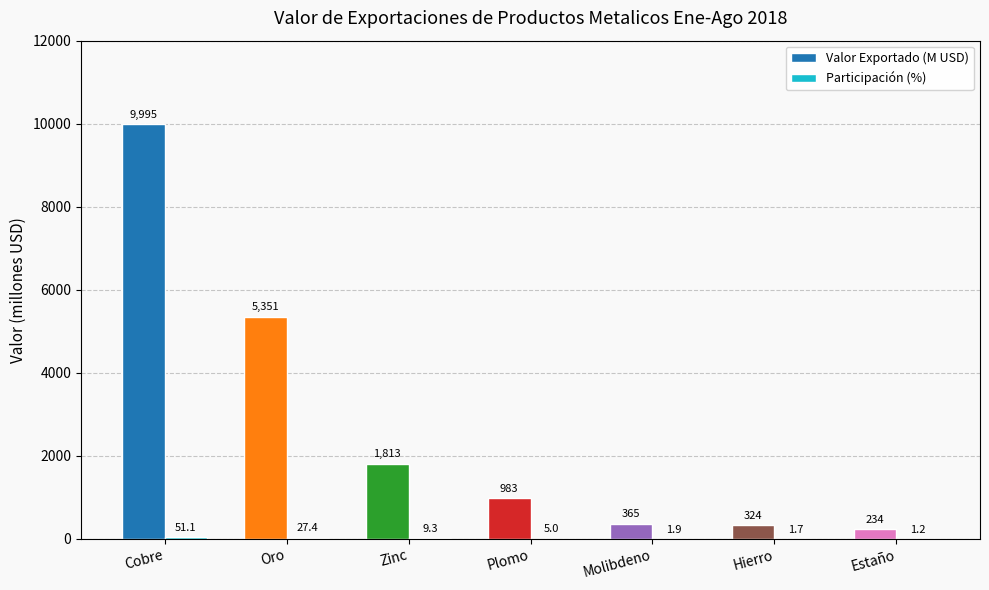

What is the highest value of the Valor Exportado (M USD) series?

9995.1